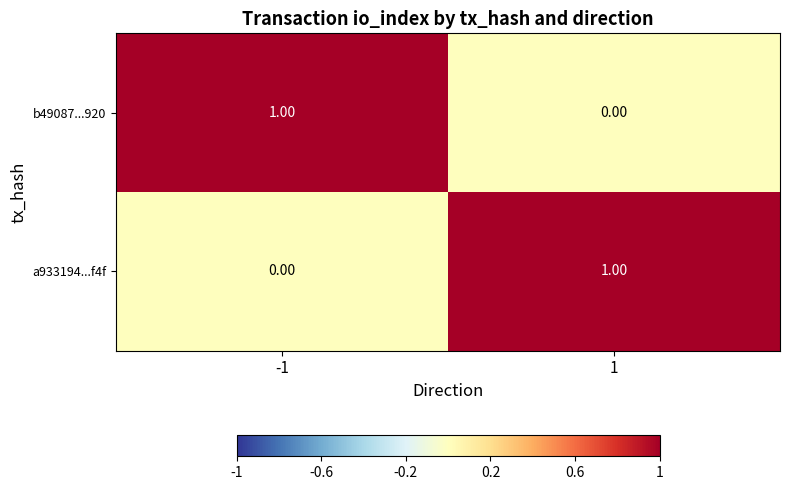

Is the value of b49087...920 at -1 greater than the value of a933194...f4f at -1?

Yes